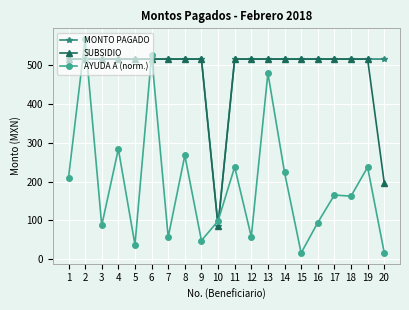

How many lines are shown in the chart?

3